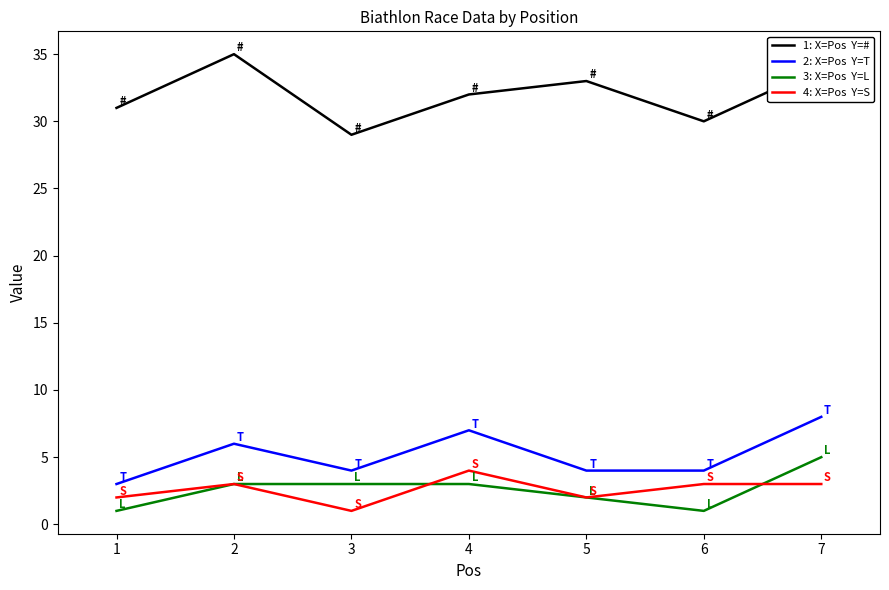

At which category is the sum across all series the highest?

7